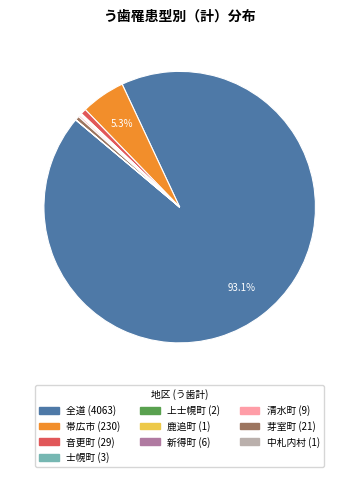

Does 全道 represent more than half of the total?

Yes